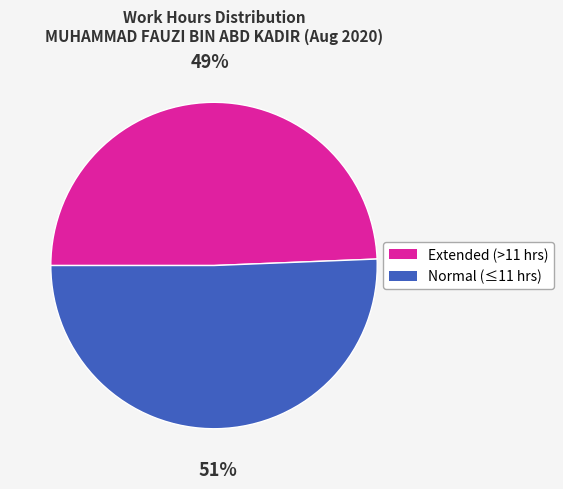

To the nearest percent, what is the average slice percentage?

50%